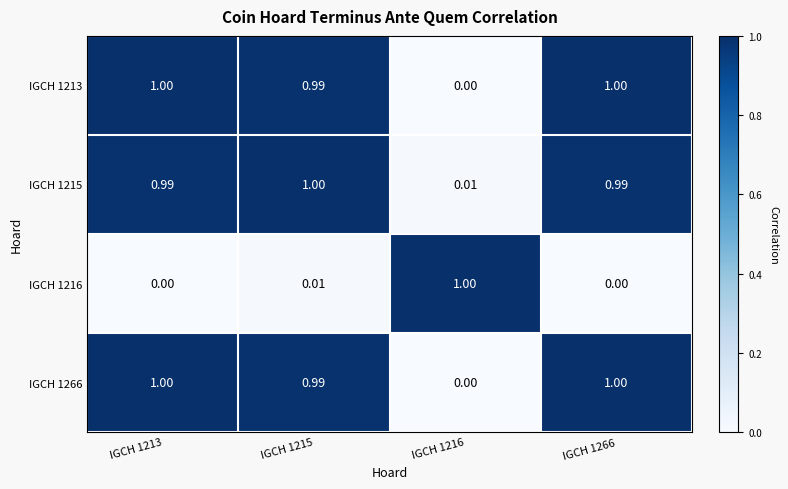

What is the total value across all series at IGCH 1213?

3.0